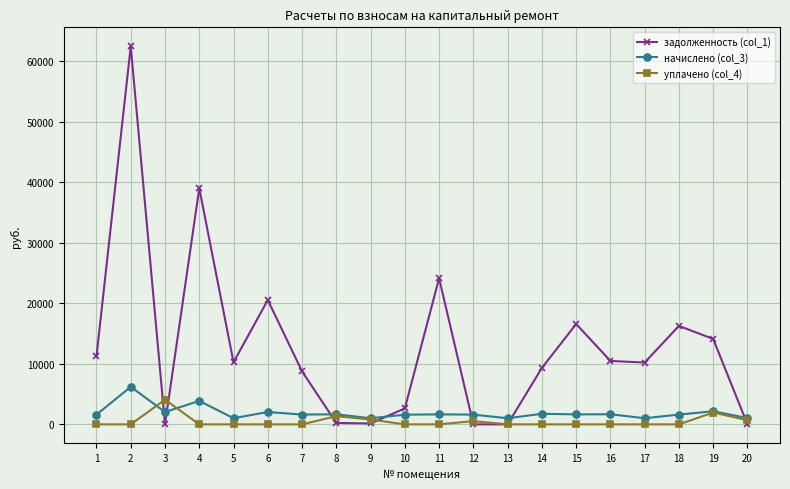

Between which two adjacent categories do задолженность (col_1) and уплачено (col_4) first intersect?

2 and 3